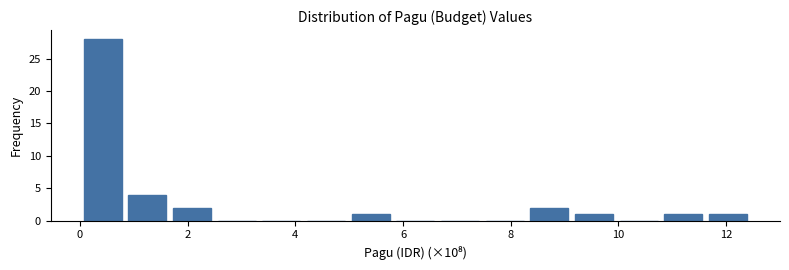

How tall is the bar that spans 0.0 to 0.8 on the x-axis? Neither the bar edges nor the heights are printed on the chart, so give them approximately, as read against the axes.

28